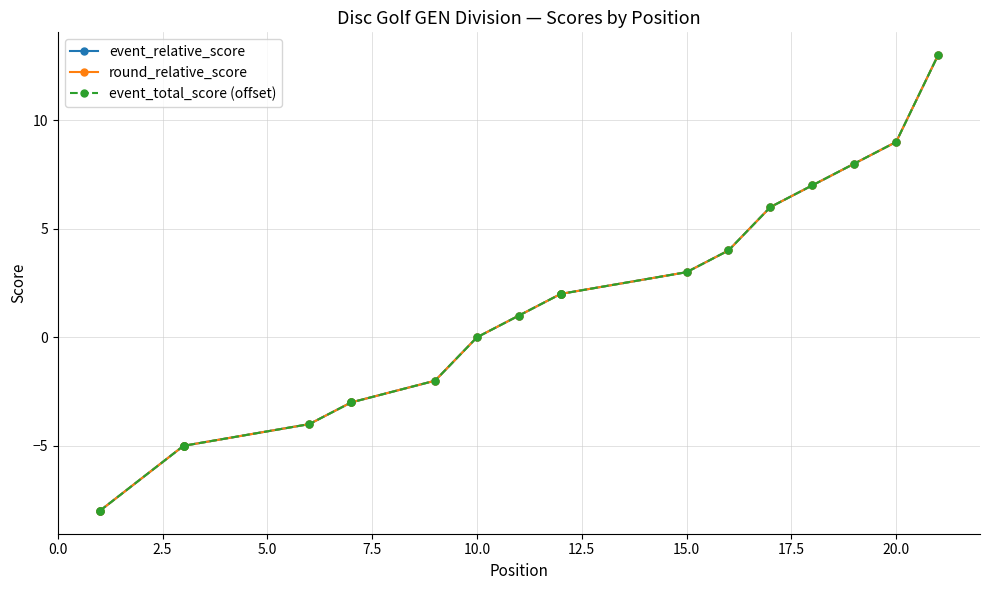

Does the chart have visible grid lines?

Yes